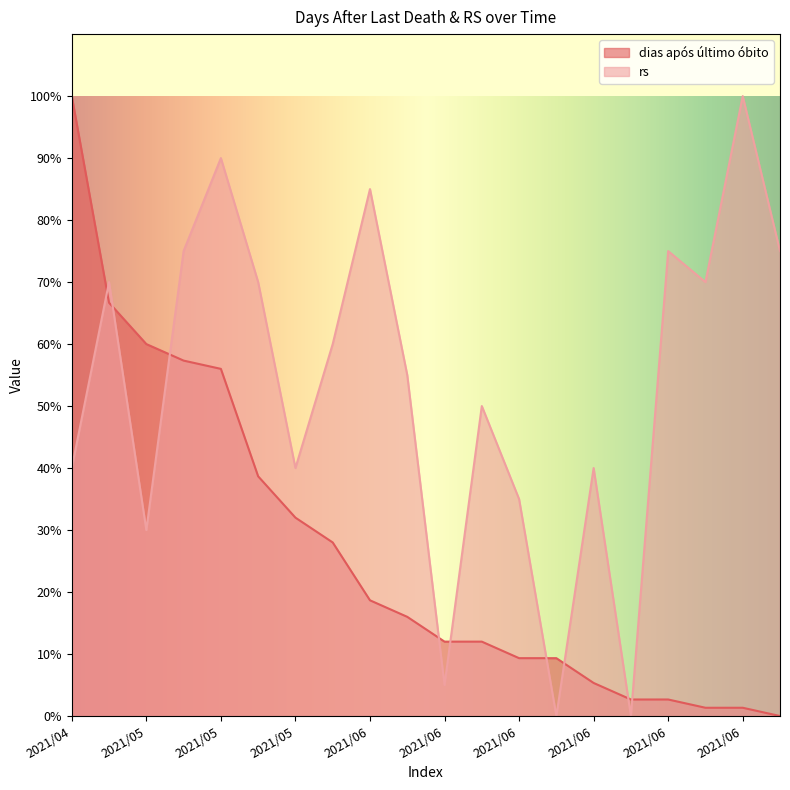

What value does the rs series have at 2021/05?

30.0